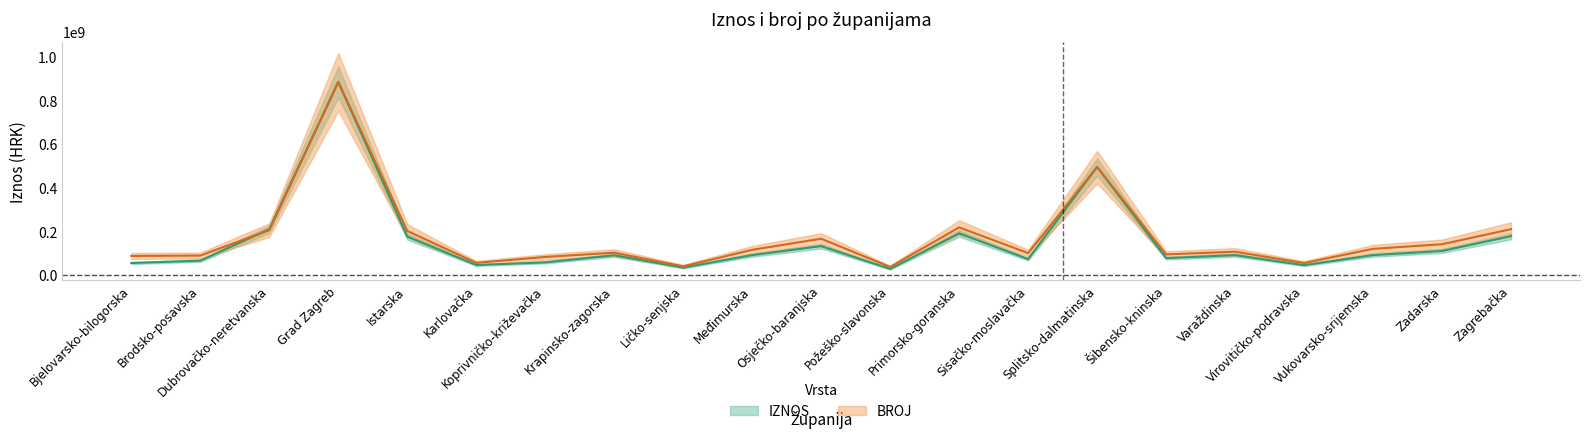

Does the chart display data point markers on the line(s)?

No